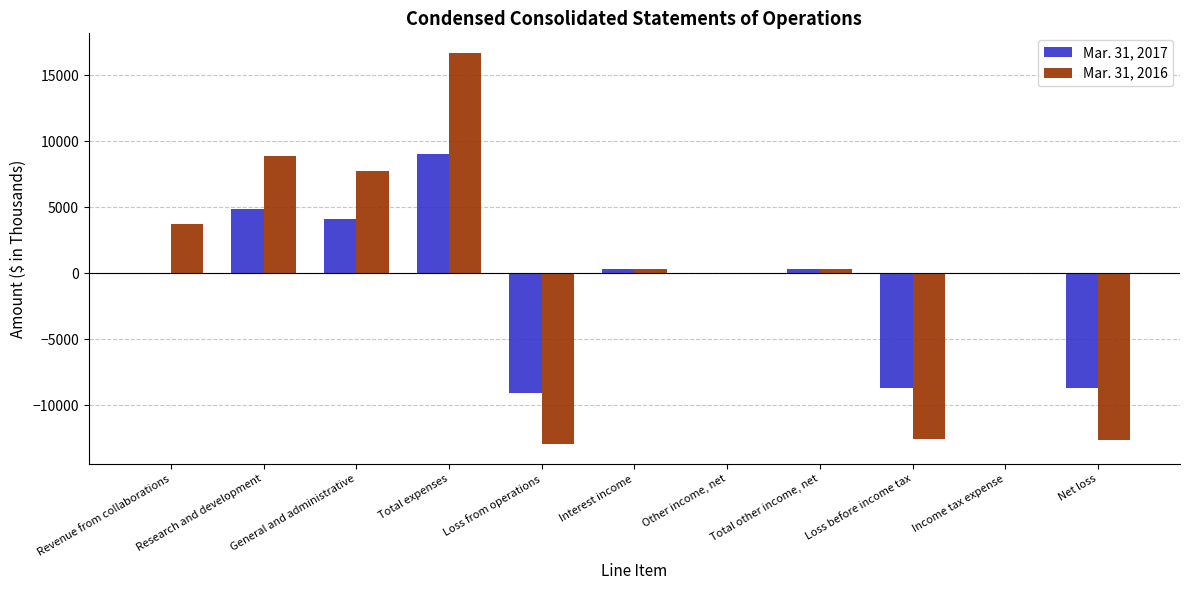

Which category has the highest value in the Mar. 31, 2016 series?

Total expenses